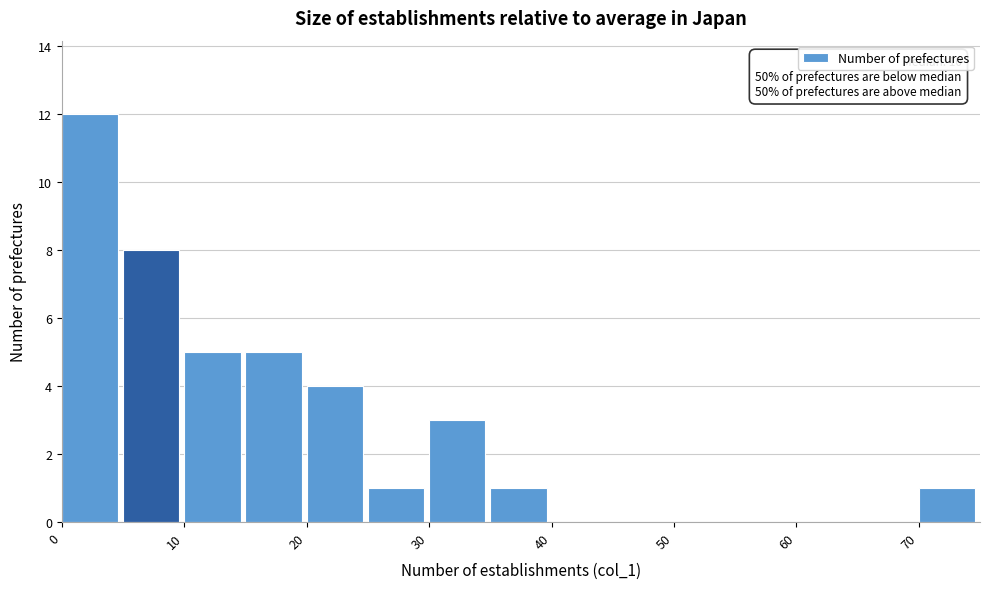

Which range on the x-axis has the tallest bar?

0 to 5